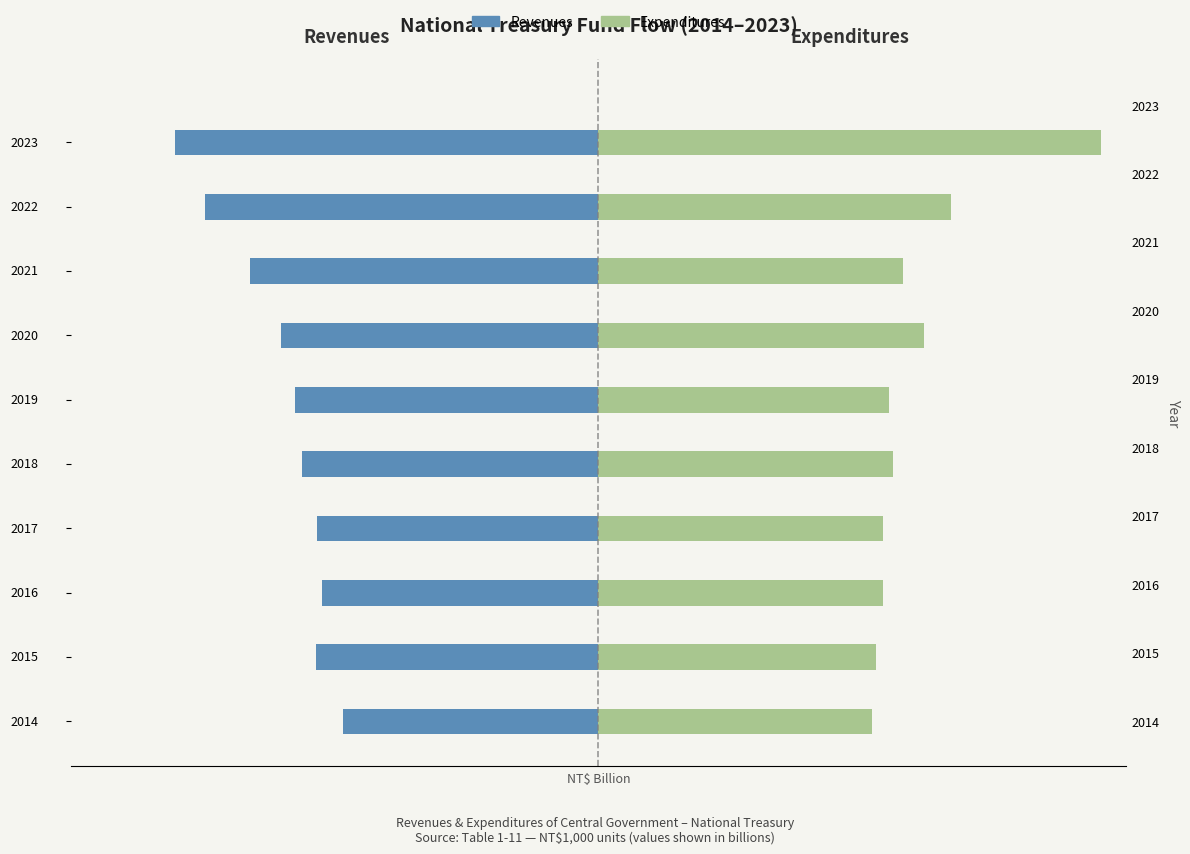

Is the value of Revenues at 2017 greater than the value of Expenditures at 2023?

No